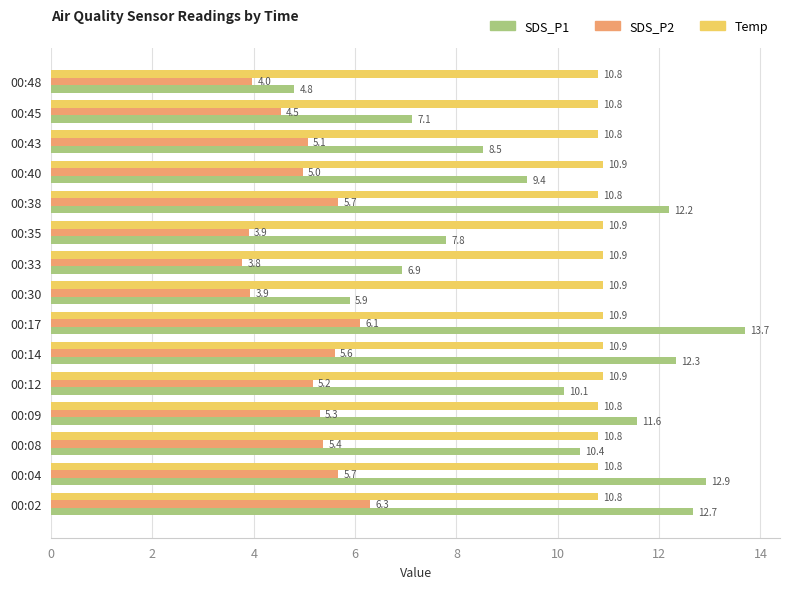

At which category is the sum across all series the highest?

00:17